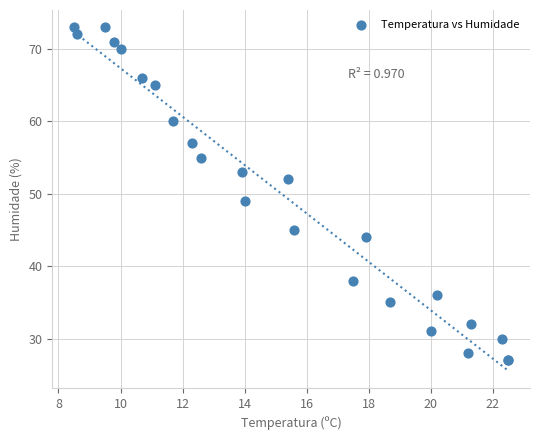

What Y value in the scatter plot is closest to 50?

49